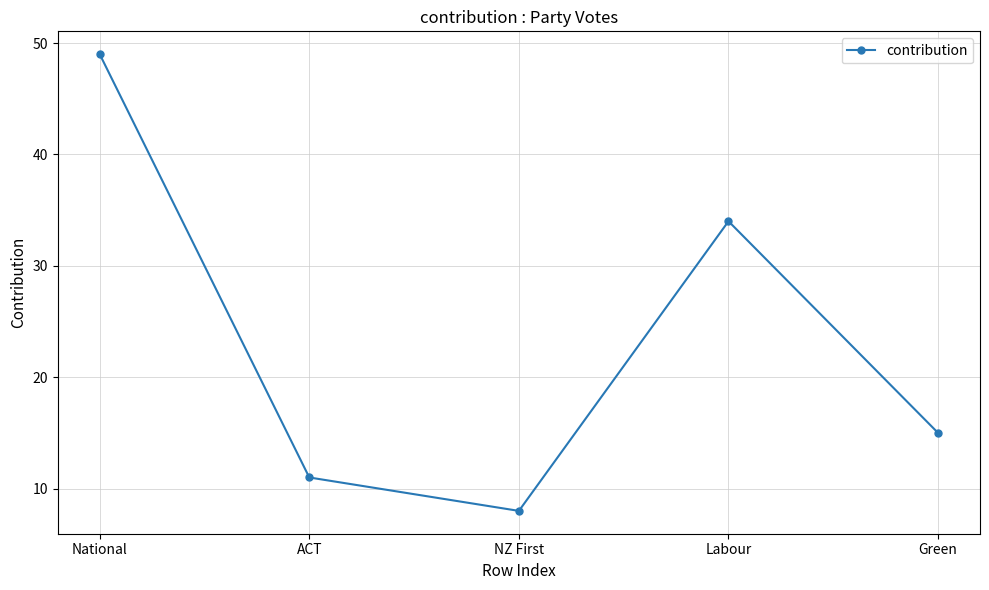

What is the difference between the values at Green and Labour?

19